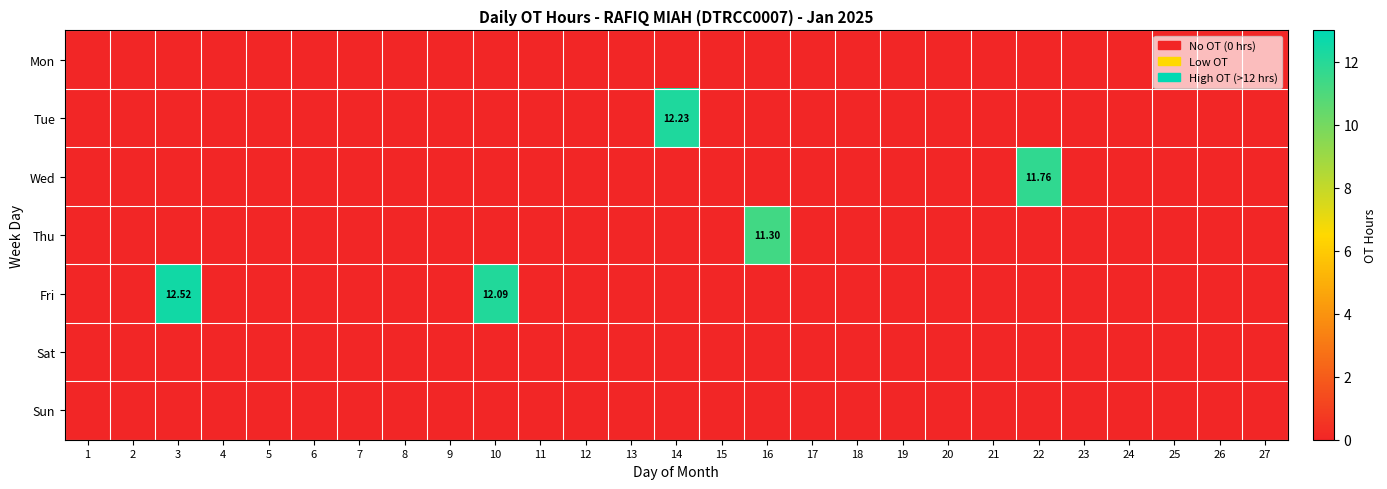

What is the total value across all series at 22?

11.8